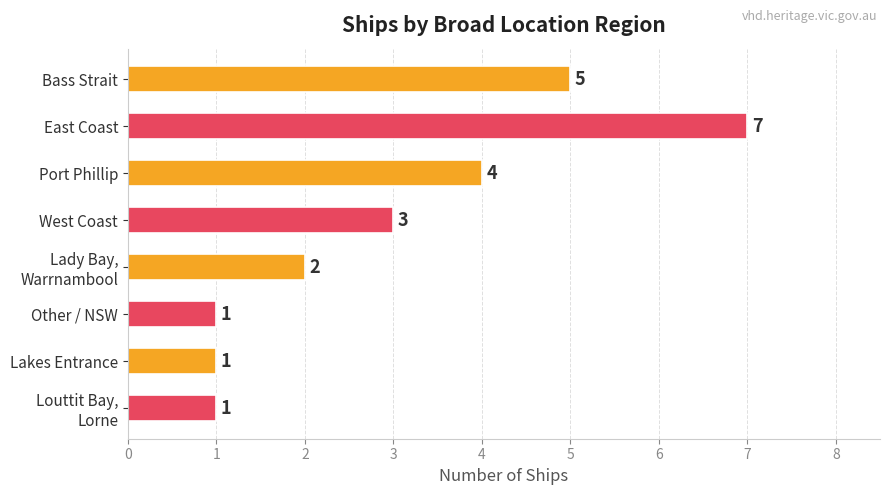

What is the sum of all values?

24